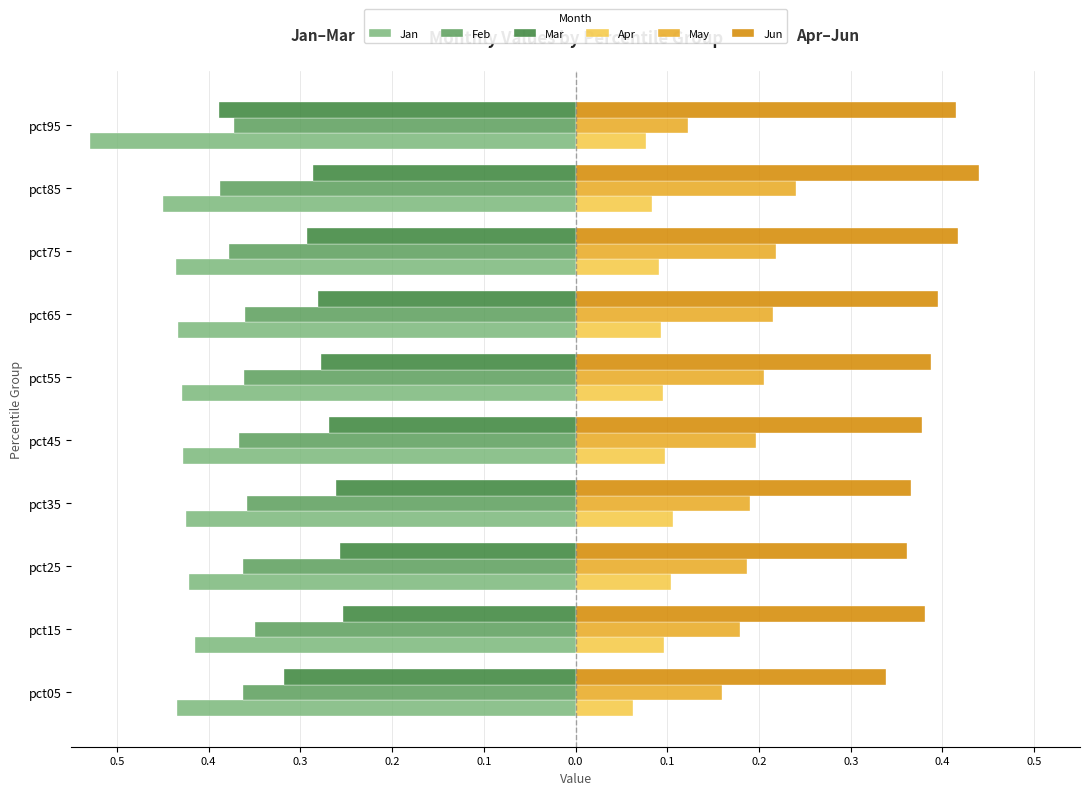

What is the difference between the maximum and minimum values in the Mar series?

0.1